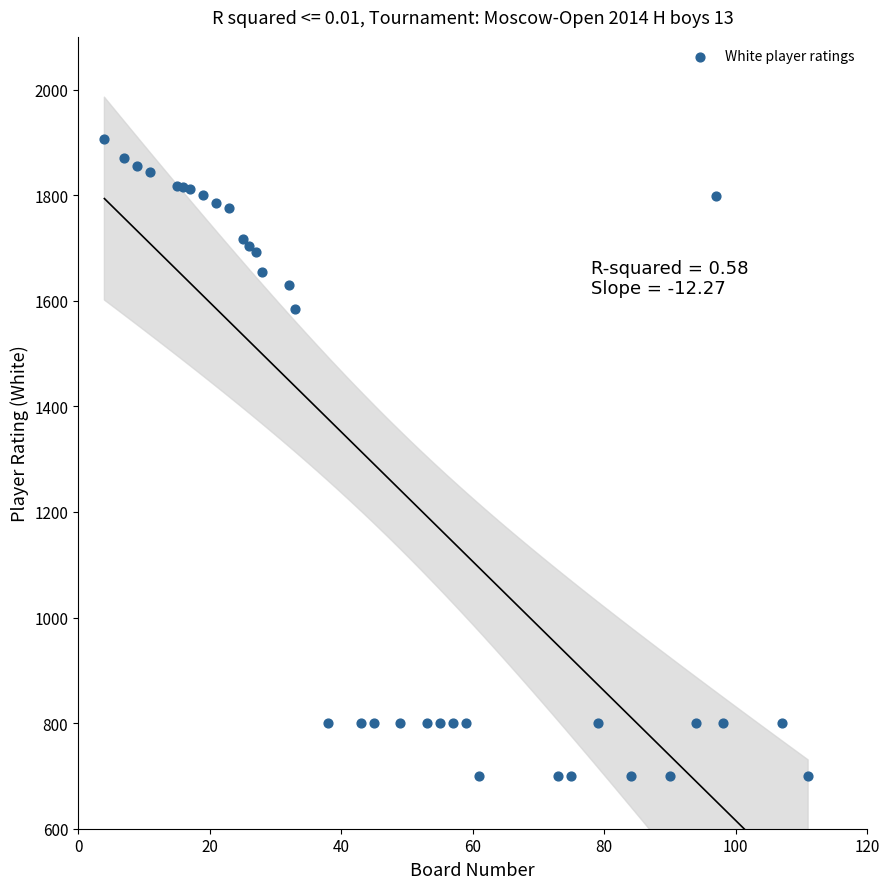

What Y value in the scatter plot is closest to 1303?

1584